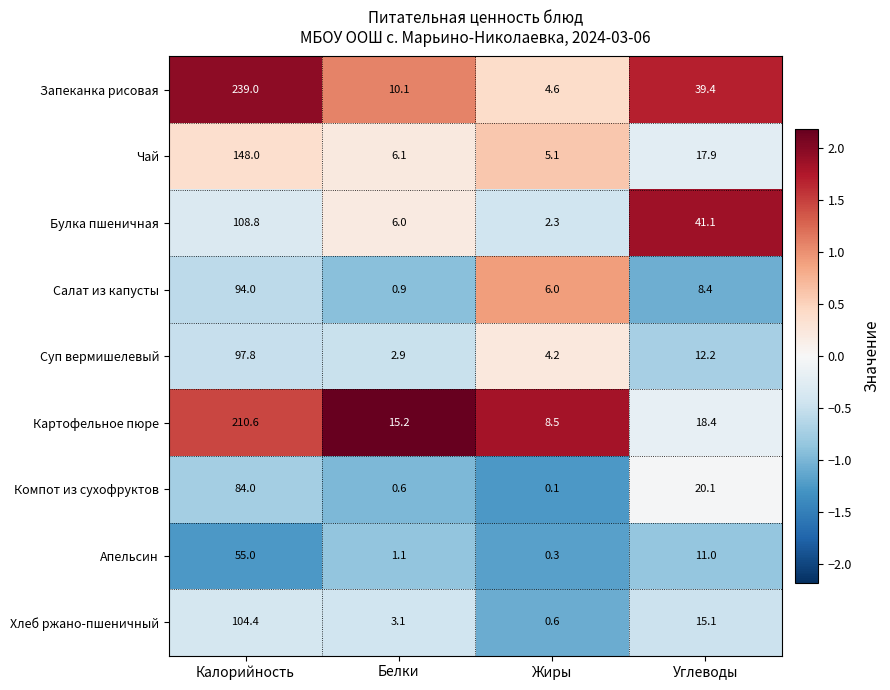

Which series has the widest spread of values?

Запеканка рисовая